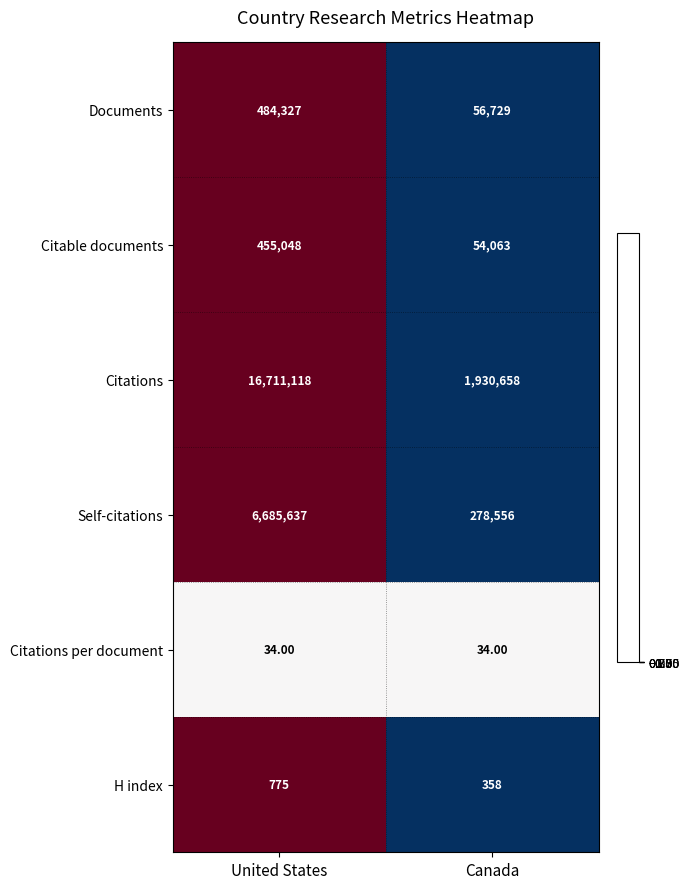

Rank the series by their maximum value, from highest to lowest.

Citations, Self-citations, Documents, Citable documents, H index, Citations per document